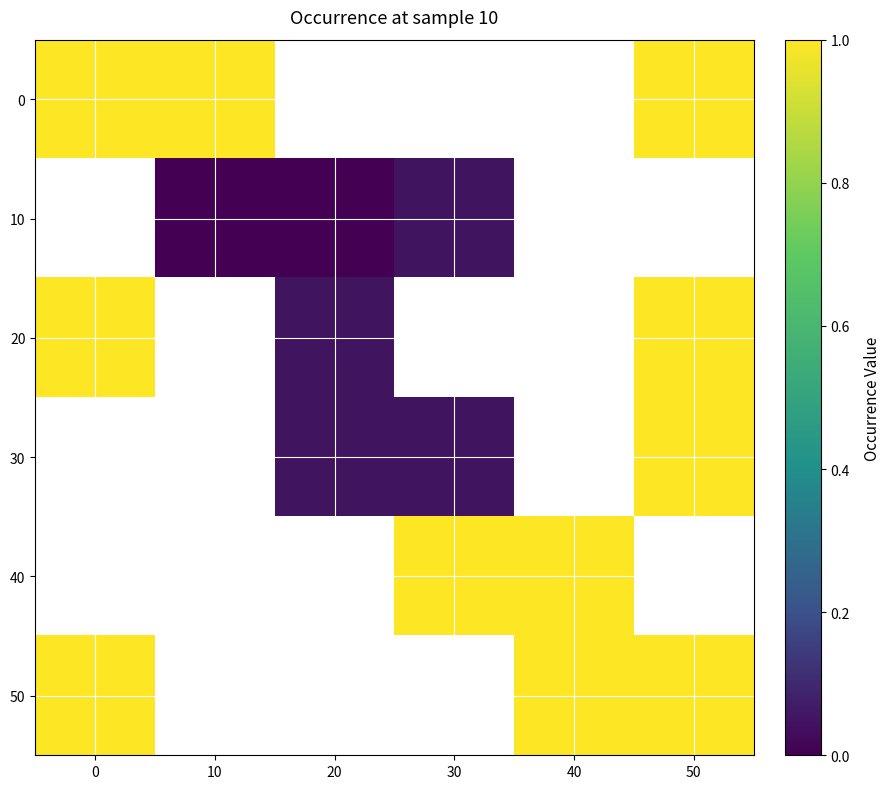

What is the spread (max minus min) of values at 10?

1.0